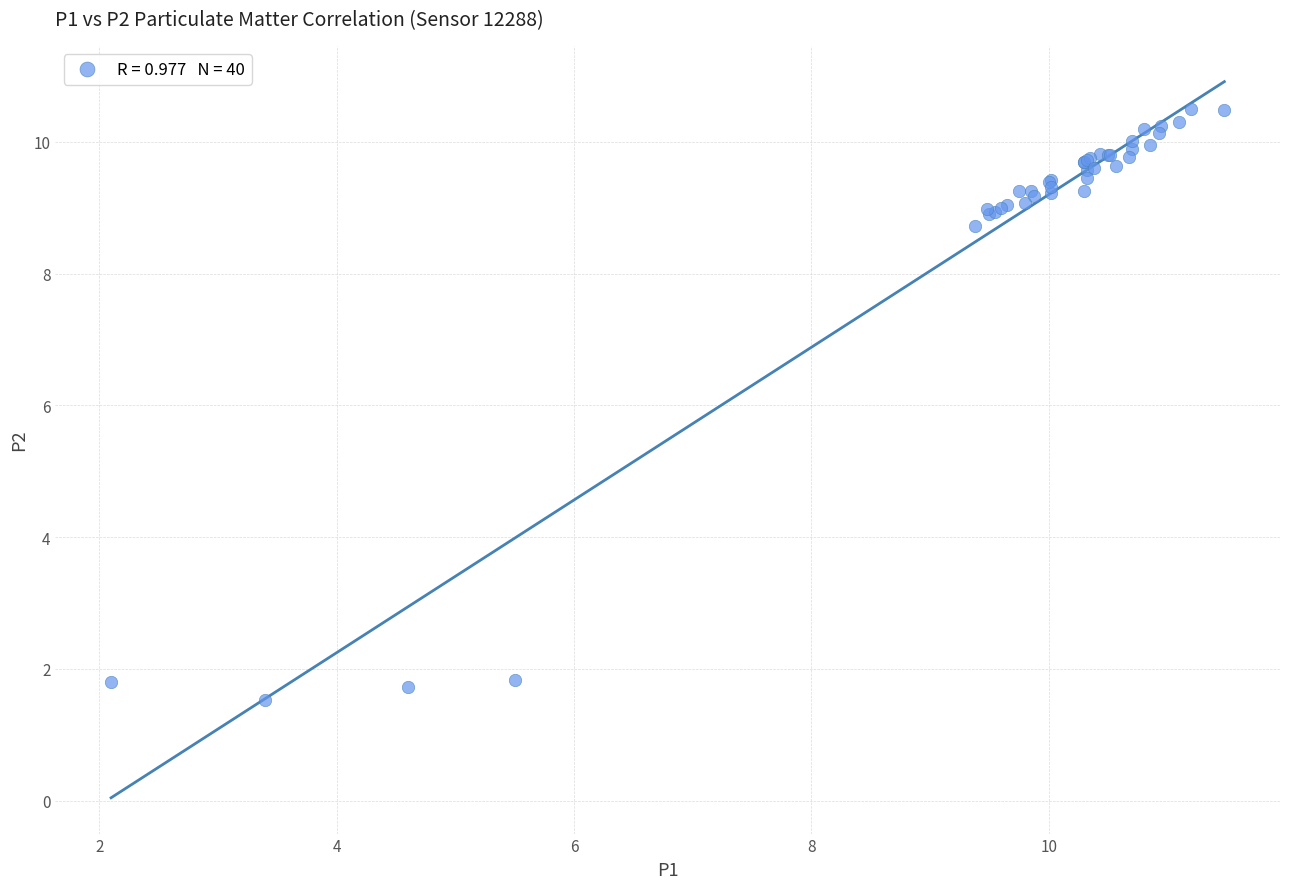

What Y value in the scatter plot is closest to 6?

8.7